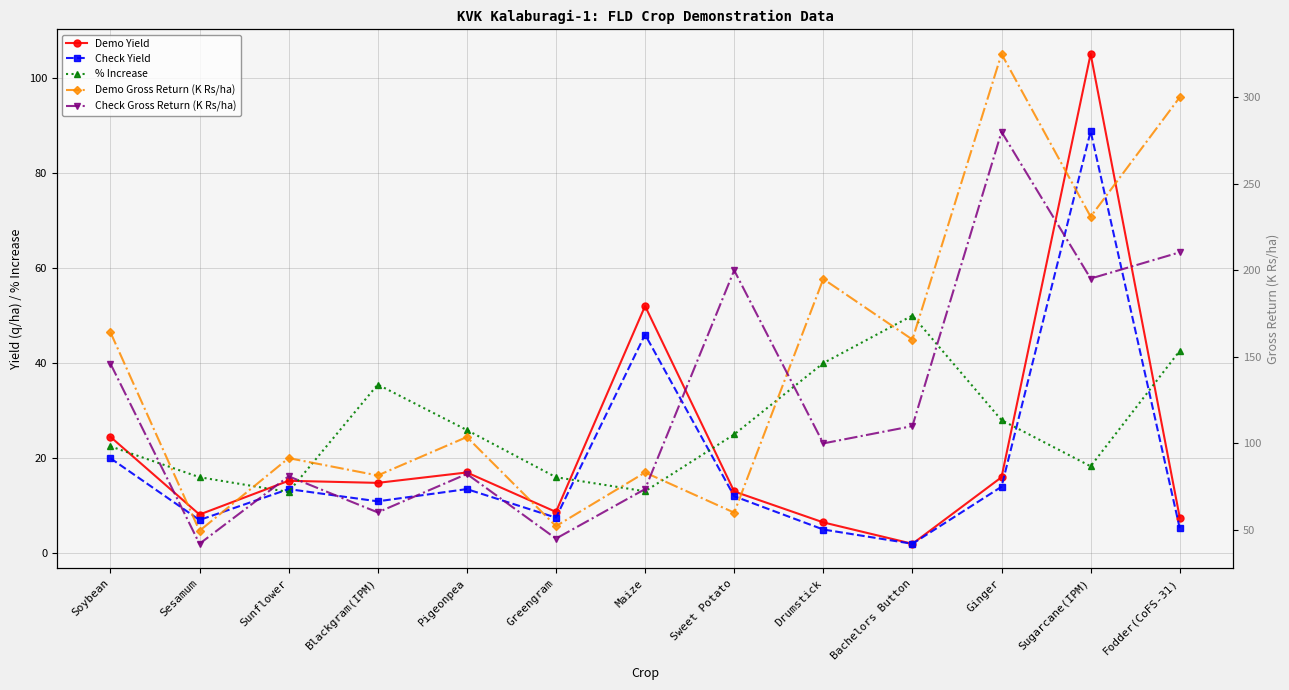

How many interior local valleys does the Check Yield series have?

4